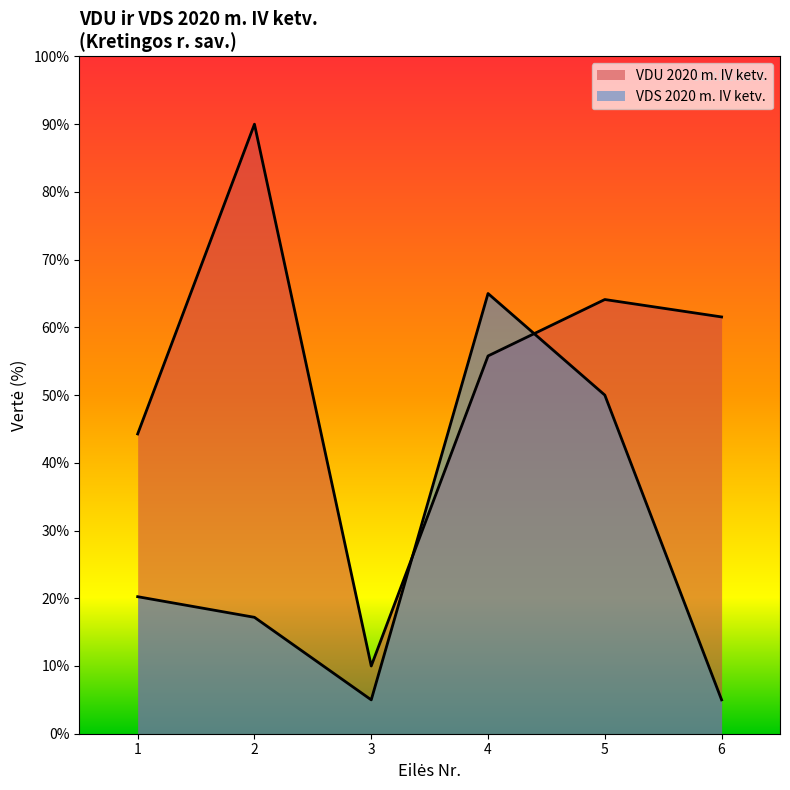

At how many categories does at least one series exceed 18?

5